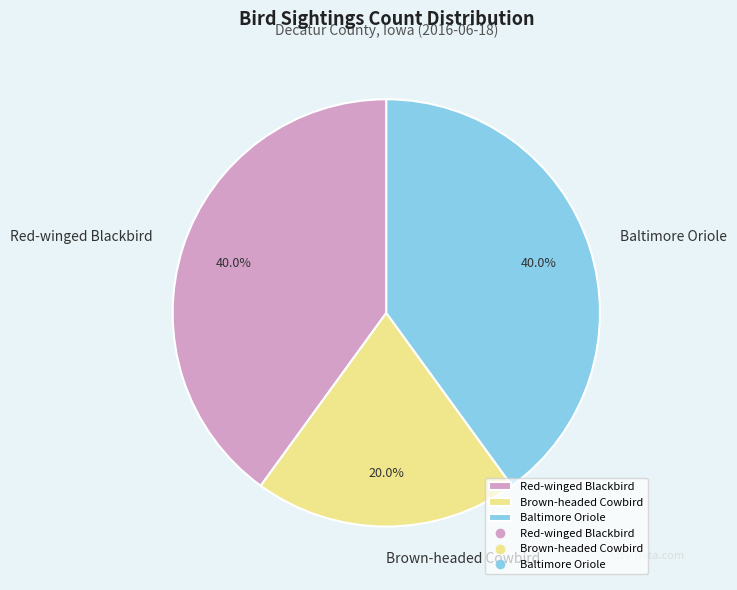

How many slices are in this pie chart?

3